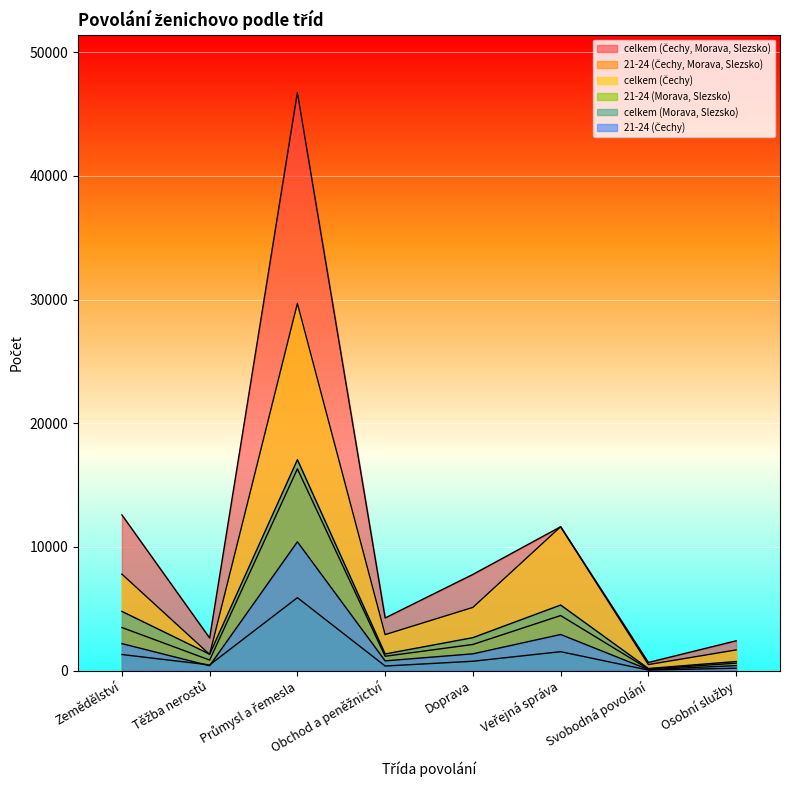

At which category is the sum across all series the highest?

Průmysl a řemesla